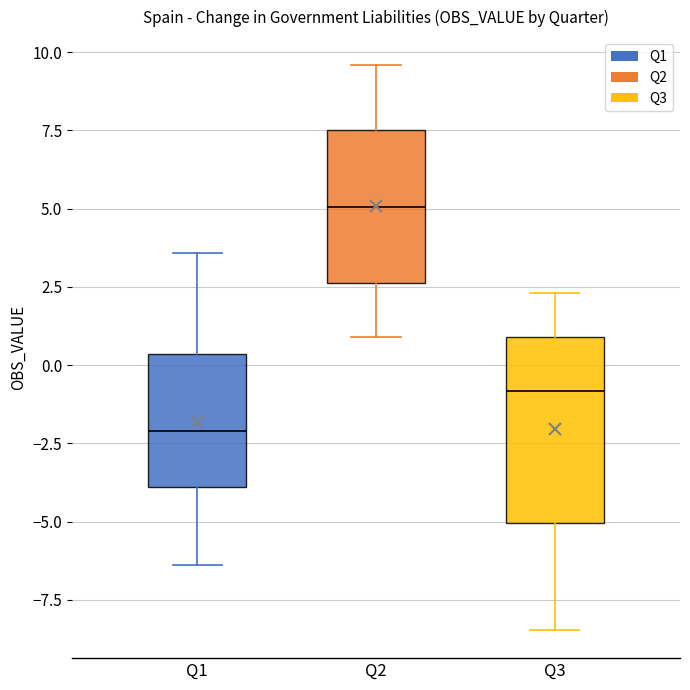

Where is the upper edge of the box for Q1 on the y-axis? The values are not printed on the chart, so give them approximately, as read against the axis.

0.5